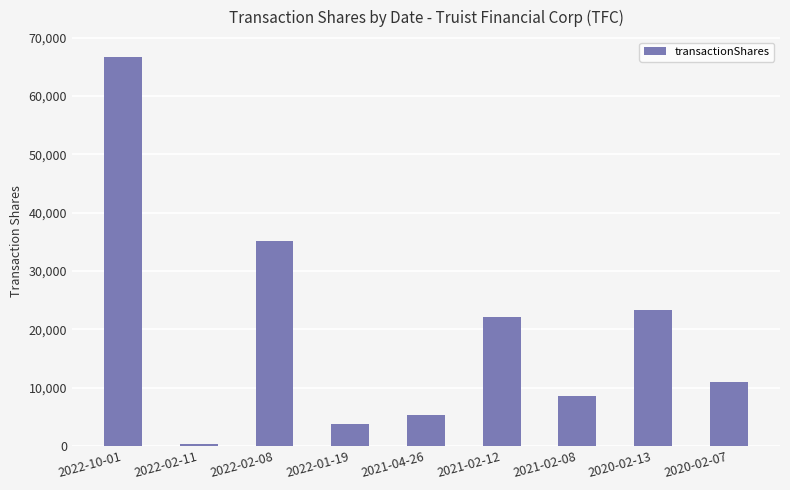

What is the difference between the second highest and minimum values?

34852